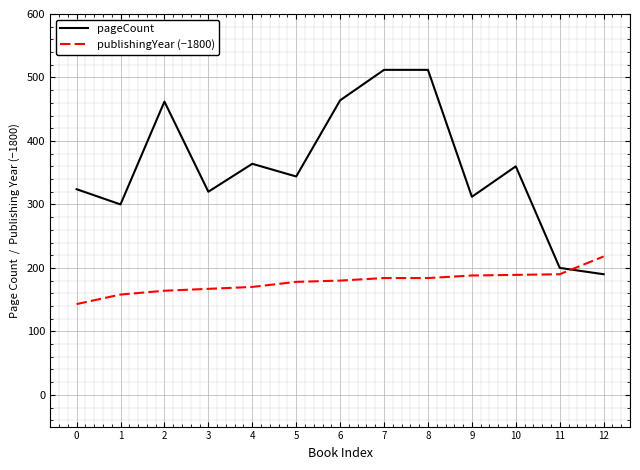

Which series has the widest spread of values?

pageCount